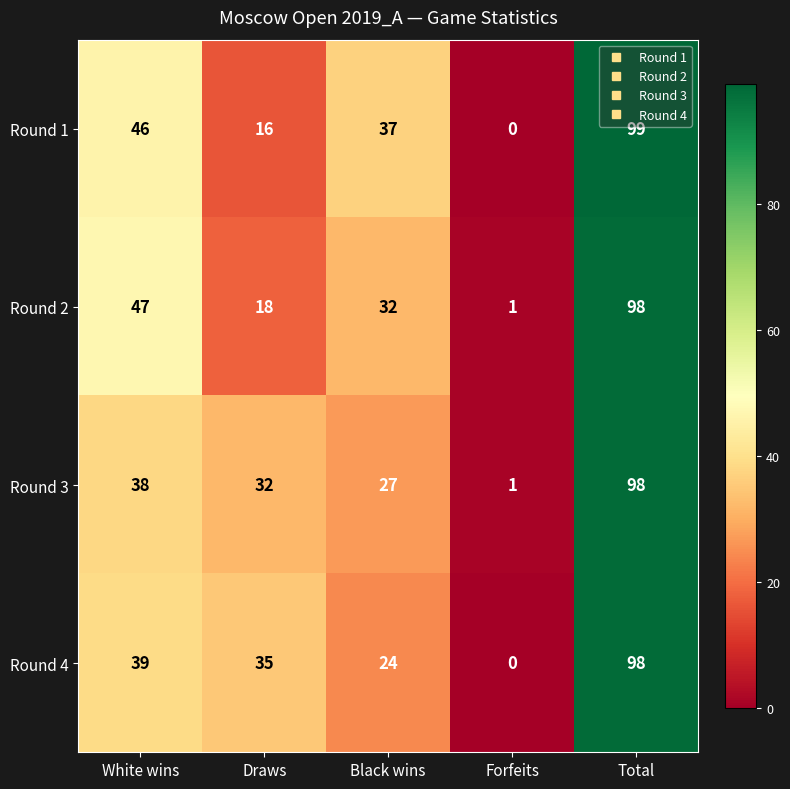

What is the difference between the second highest and minimum values in the Round 4 series?

39